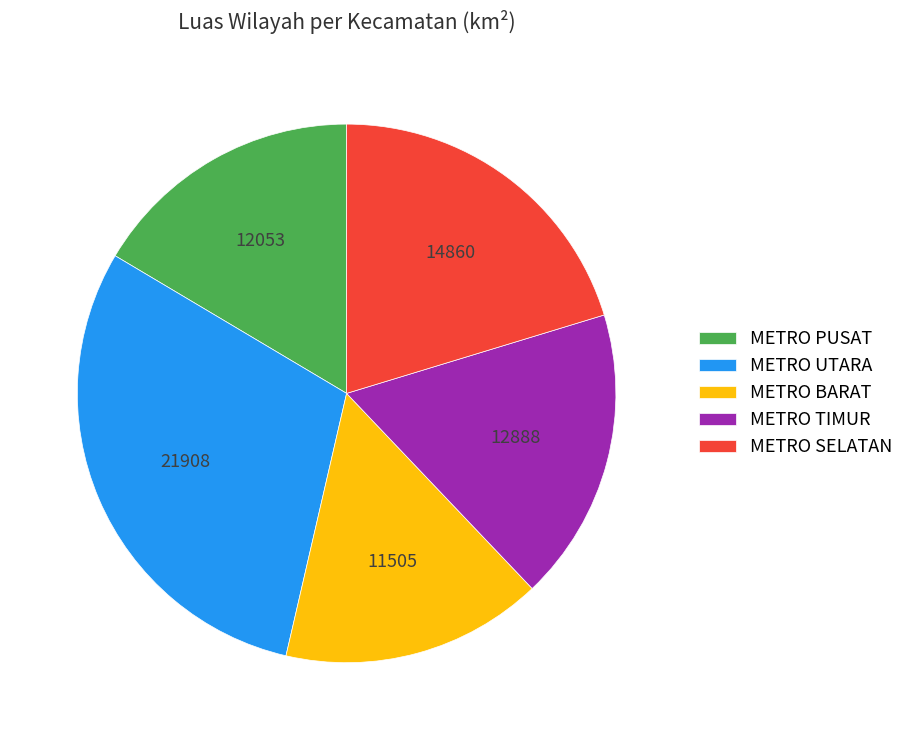

Approximately how many times larger is the value at METRO BARAT compared to METRO PUSAT?

1.0